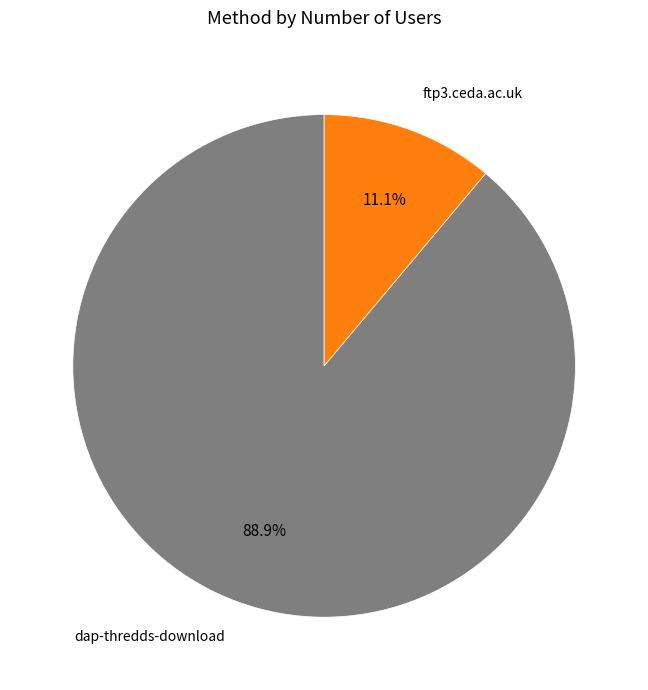

Does any single category account for the majority?

Yes